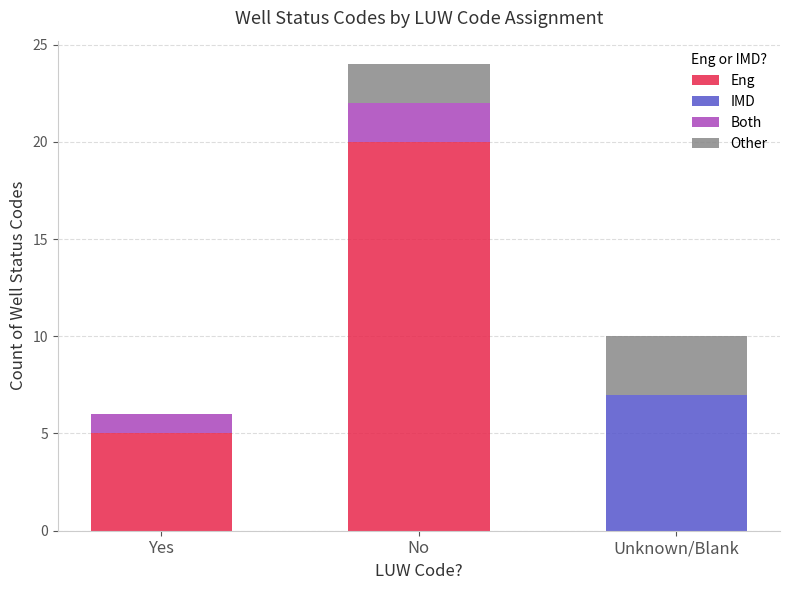

At which label is Eng closest to 10?

Yes